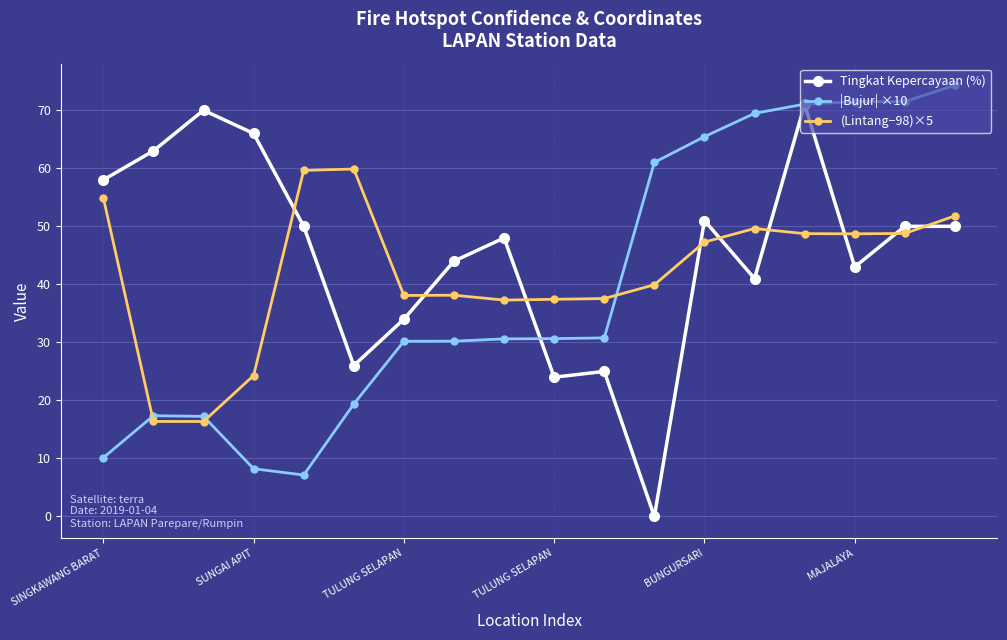

List the series in order of their overall mean, lowest first.

|Bujur| ×10, (Lintang−98)×5, Tingkat Kepercayaan (%)